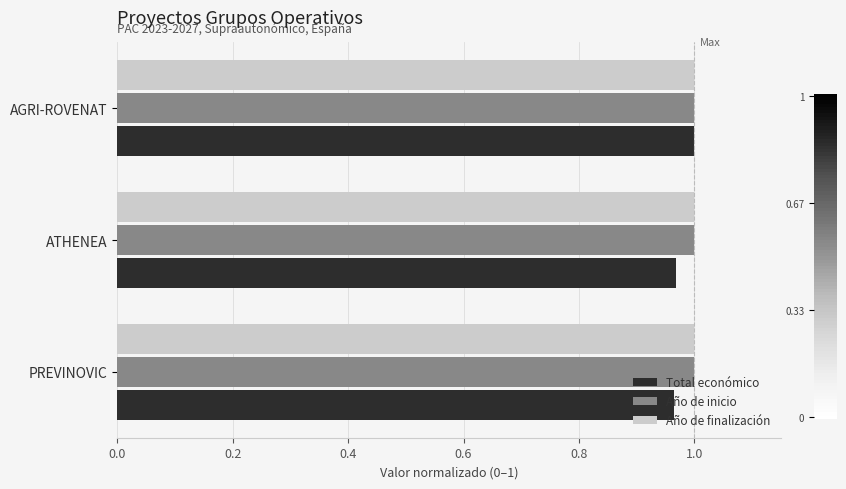

What is the total value across all series at AGRI-ROVENAT?

3.0